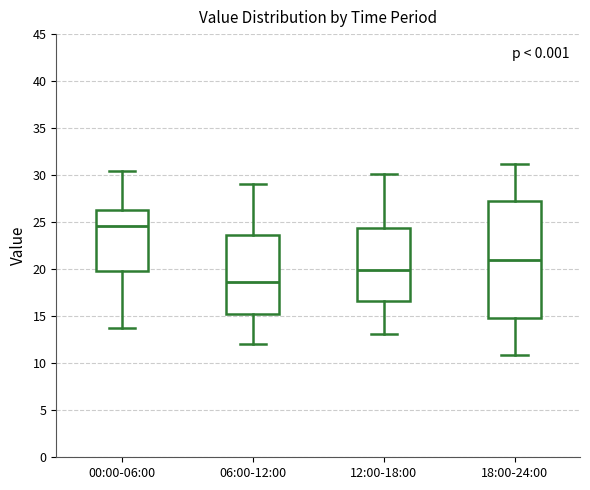

Where does the upper whisker of the box for 06:00-12:00 end on the y-axis? The values are not printed on the chart, so give them approximately, as read against the axis.

29.0